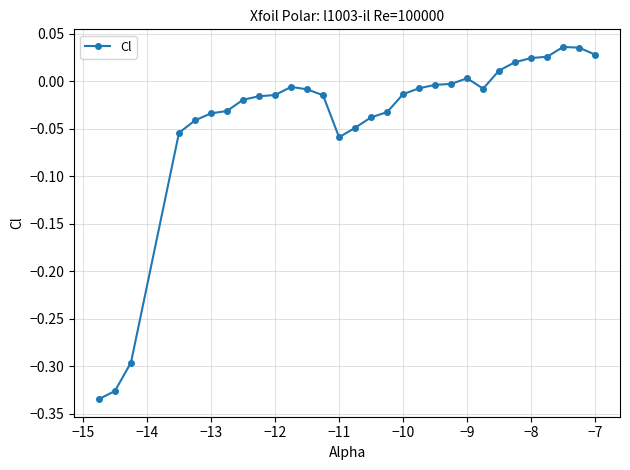

Does the chart have visible grid lines?

Yes